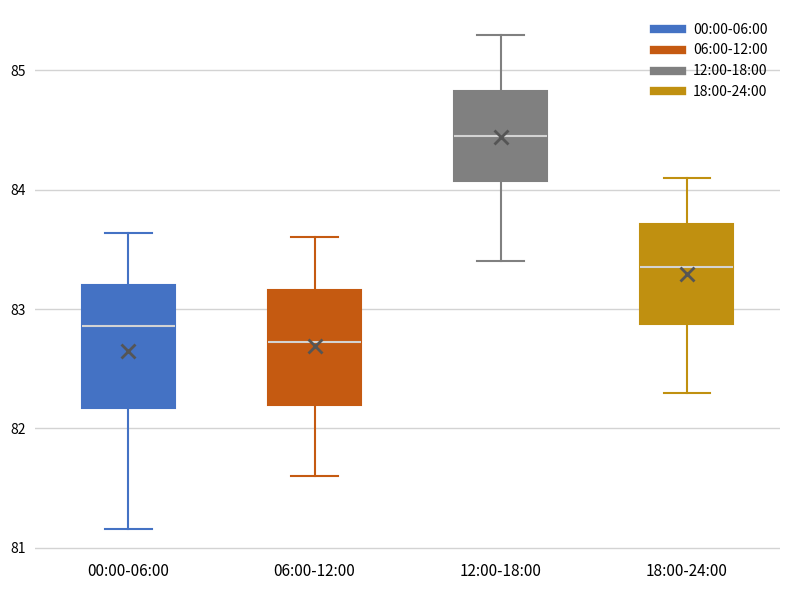

Where is the upper edge of the box for 12:00-18:00 on the y-axis? The values are not printed on the chart, so give them approximately, as read against the axis.

84.8